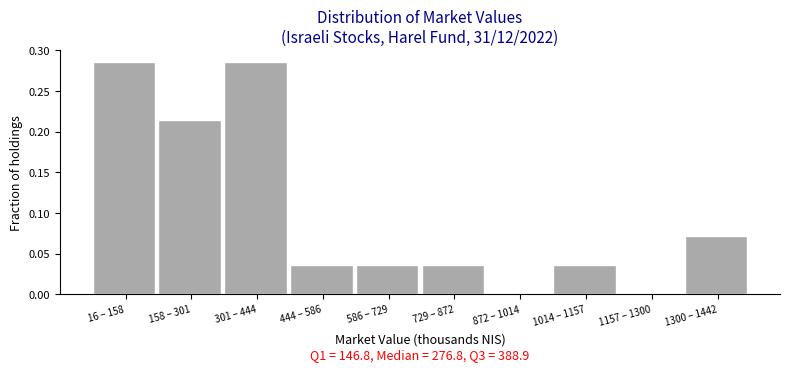

The chart shows a value of 0.0 at 586 – 729. True or false?

True